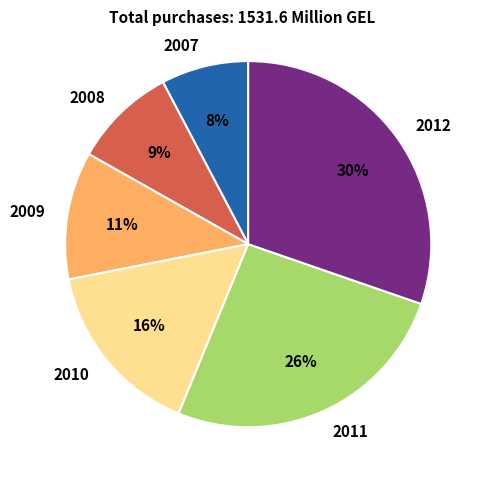

Is it true that 2007 is 8% of the pie?

True